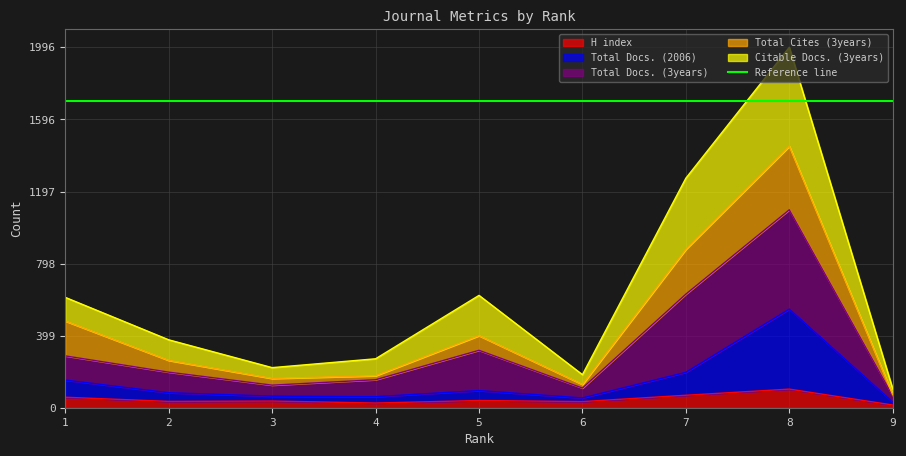

At which category does the chart reach its minimum across all series?

9